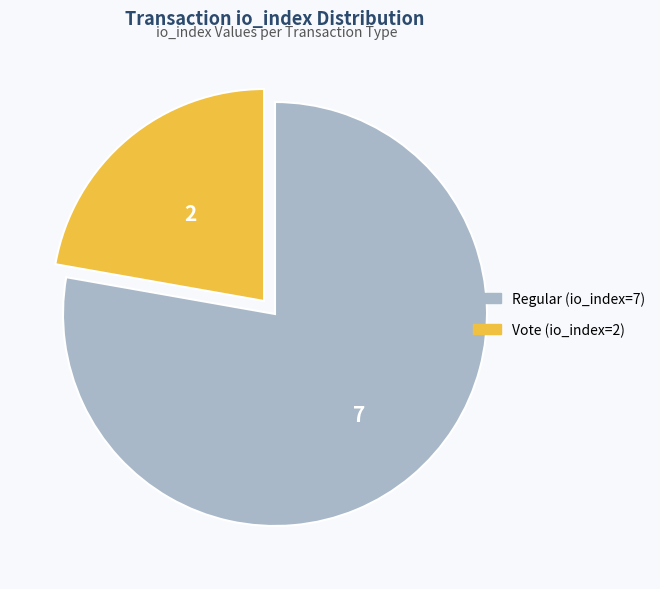

Which slice represents more than half of the pie?

Regular (io_index=7)